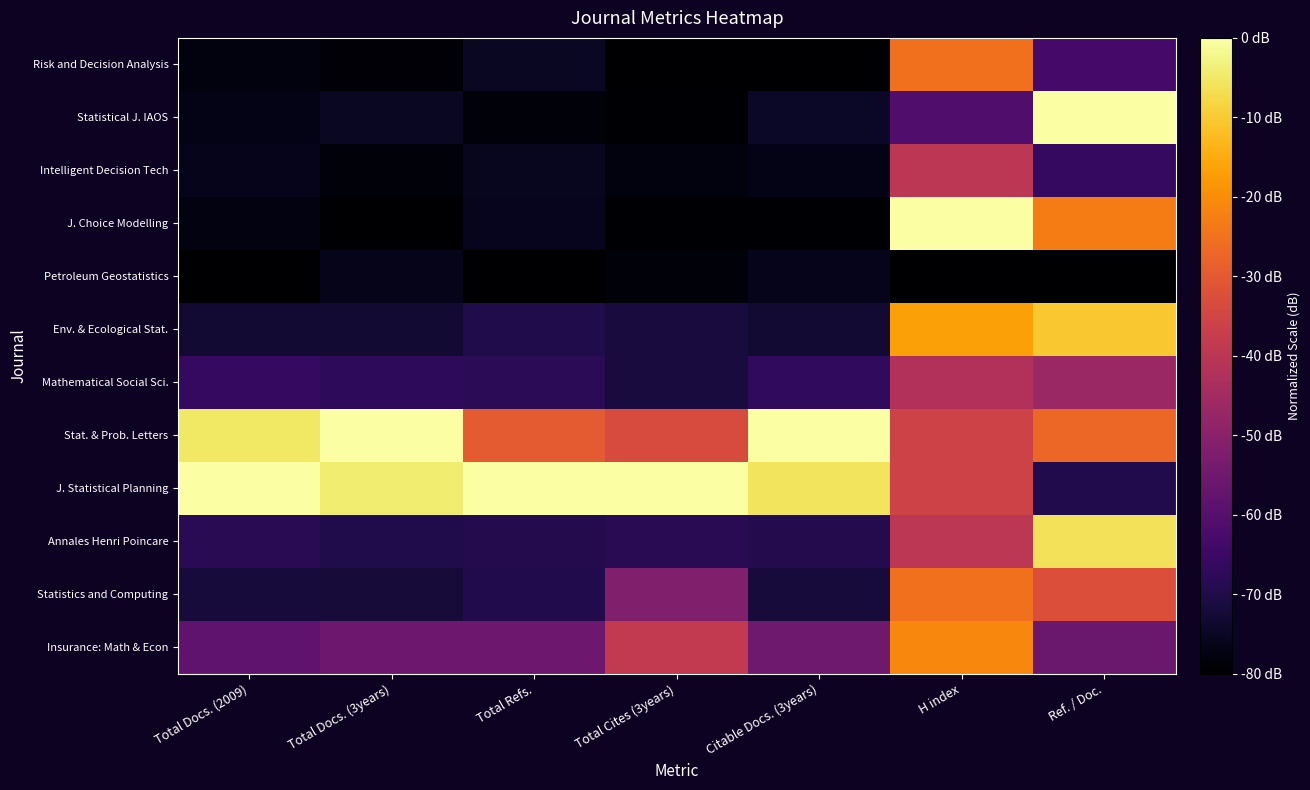

What is the total value across all series at Total Cites (3years)?

-729.7